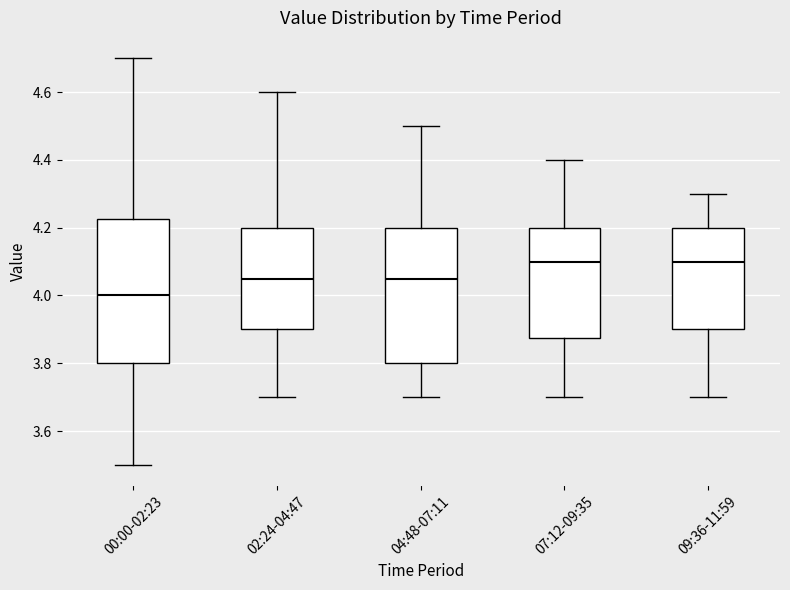

Which box has the lowest median line?

00:00-02:23